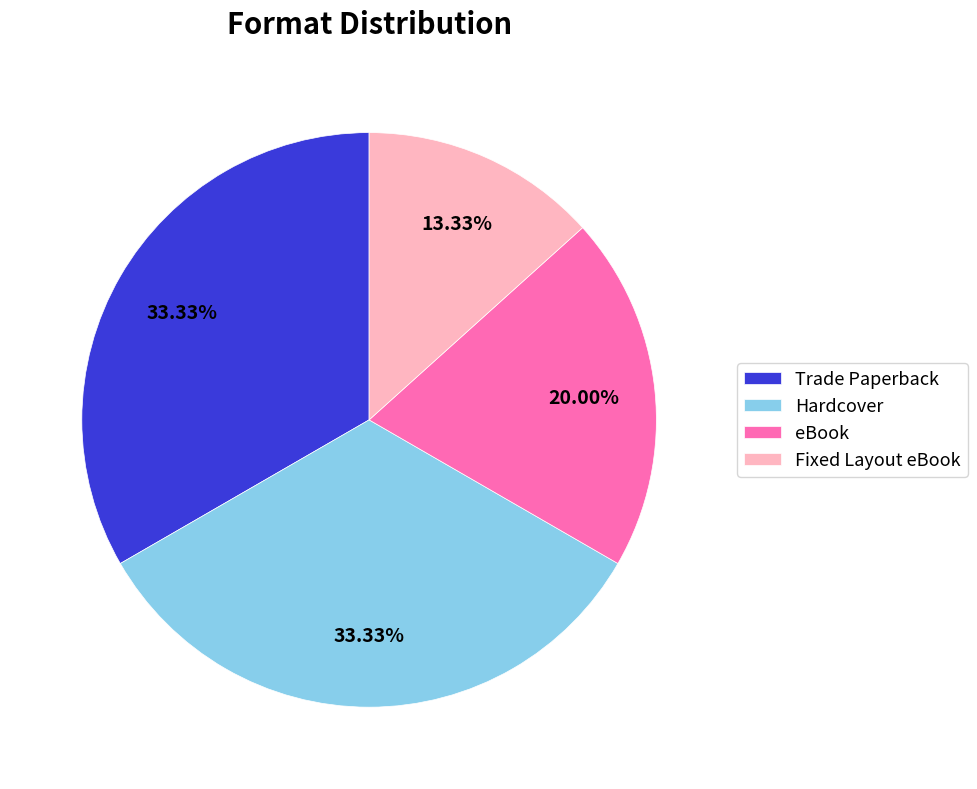

What is the total percentage of Fixed Layout eBook and Hardcover?

46.7%